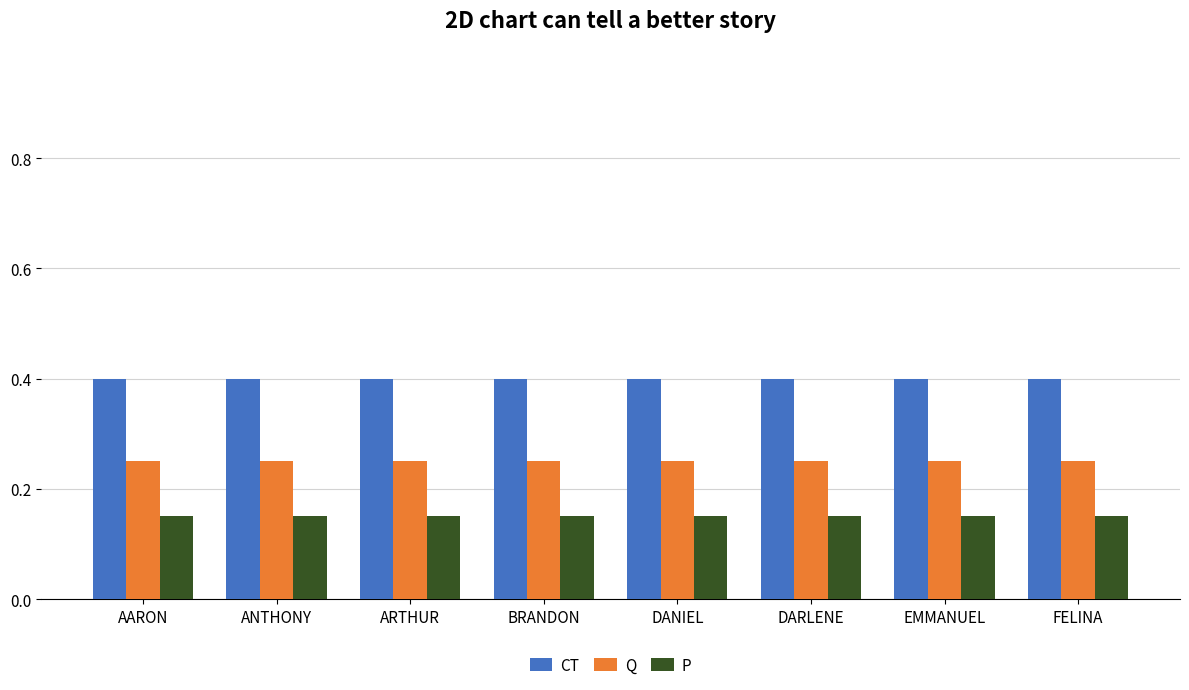

Is it true that CT equals 0.4 at AARON?

True